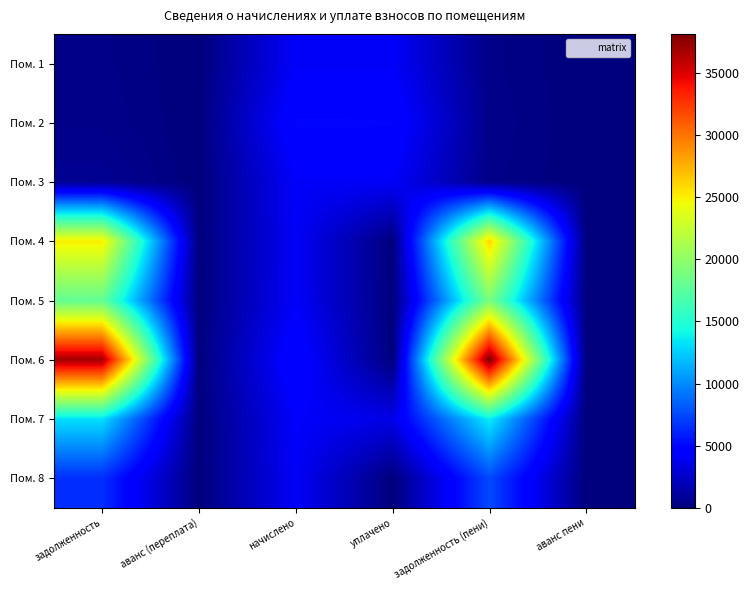

At which category does the chart reach its minimum across all series?

аванс (переплата)